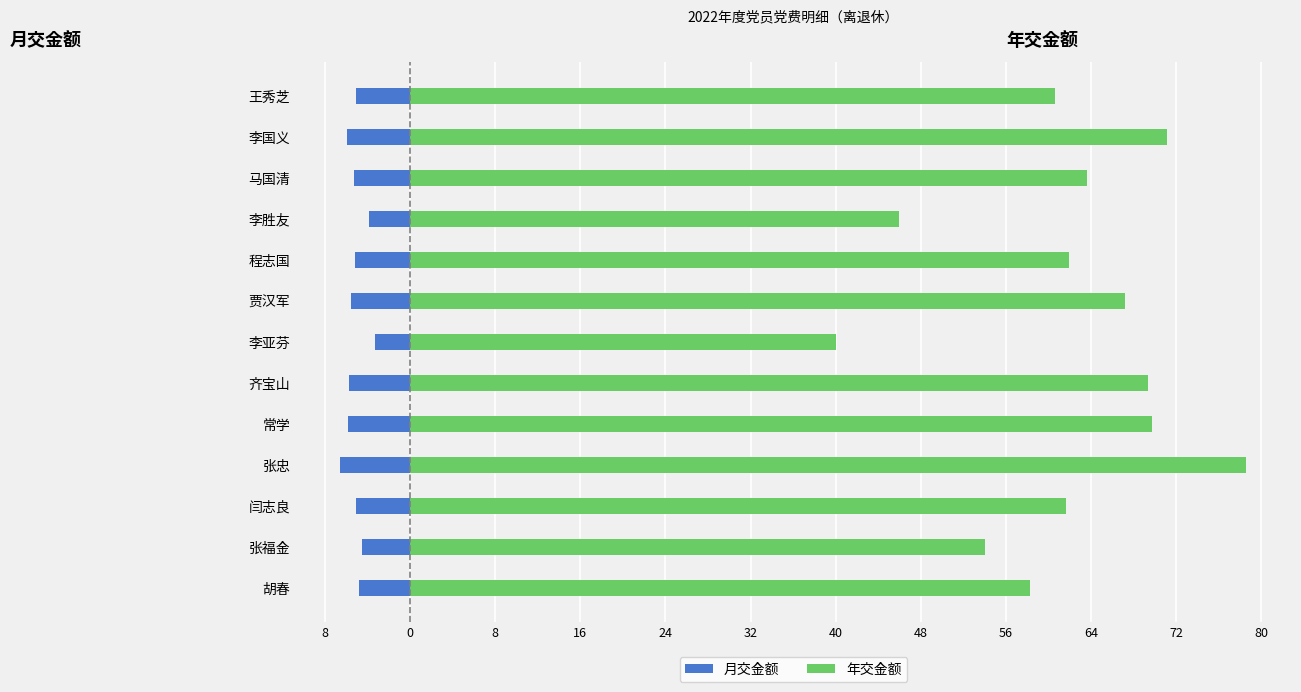

What is the value of the 月交金额 bar at the 12th from the left?

-5.9